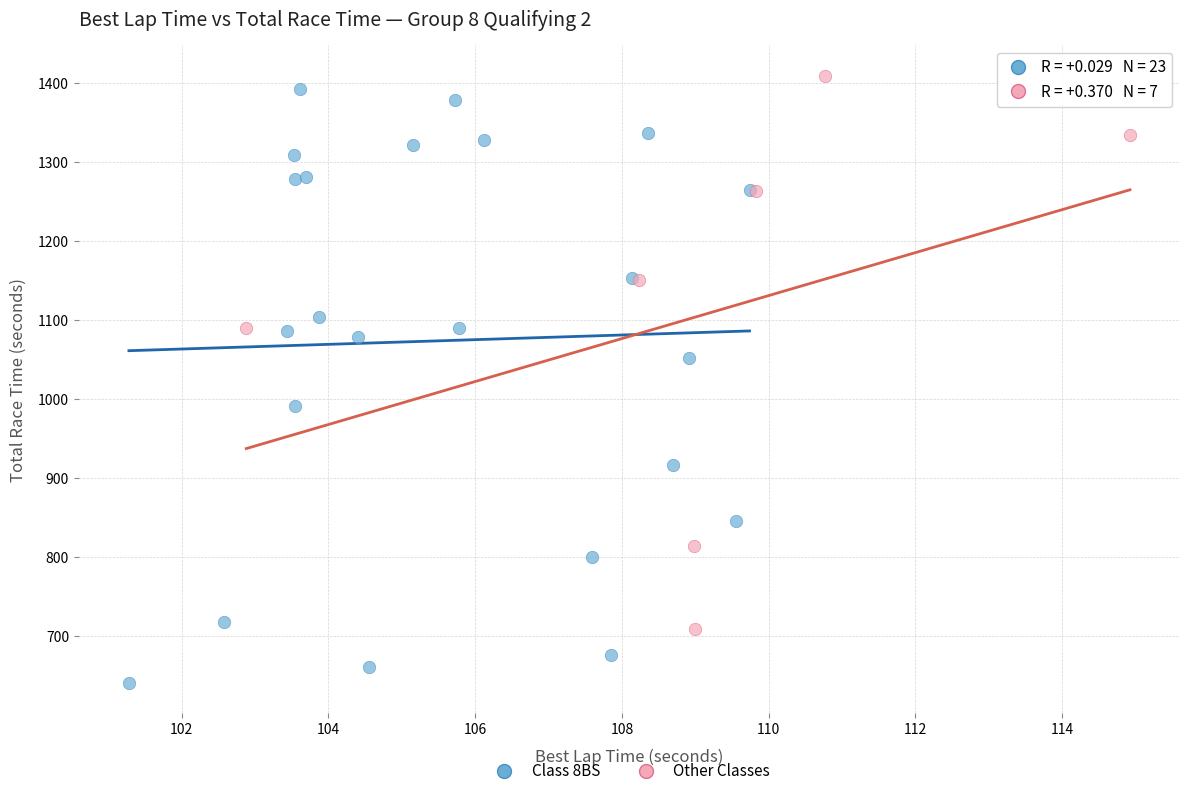

Which series reaches the minimum Y coordinate?

Class 8BS